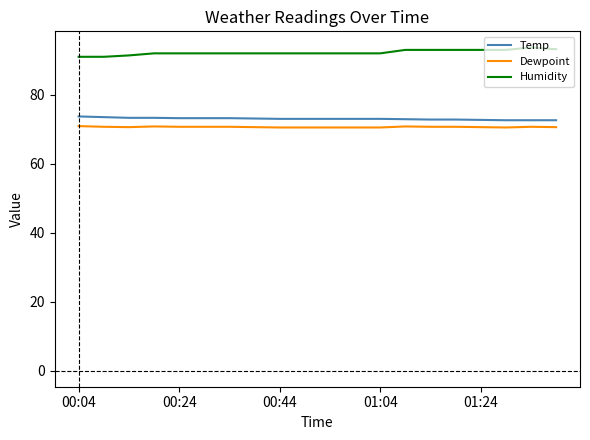

True or false: Dewpoint and Humidity cross at least once.

False